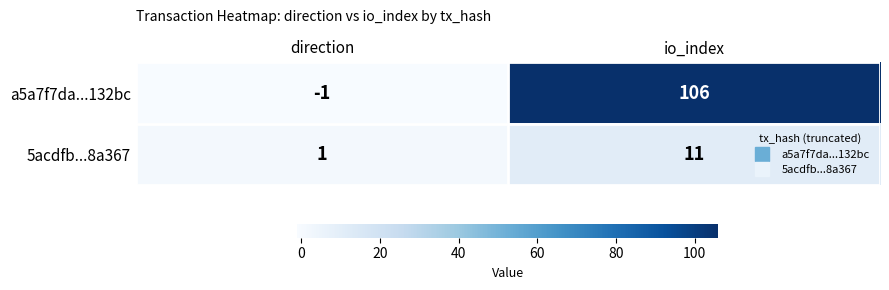

Reading left to right, transcribe all the data shown in this chart.

a5a7f7da...132bc: -1	106
5acdfb...8a367: 1	11